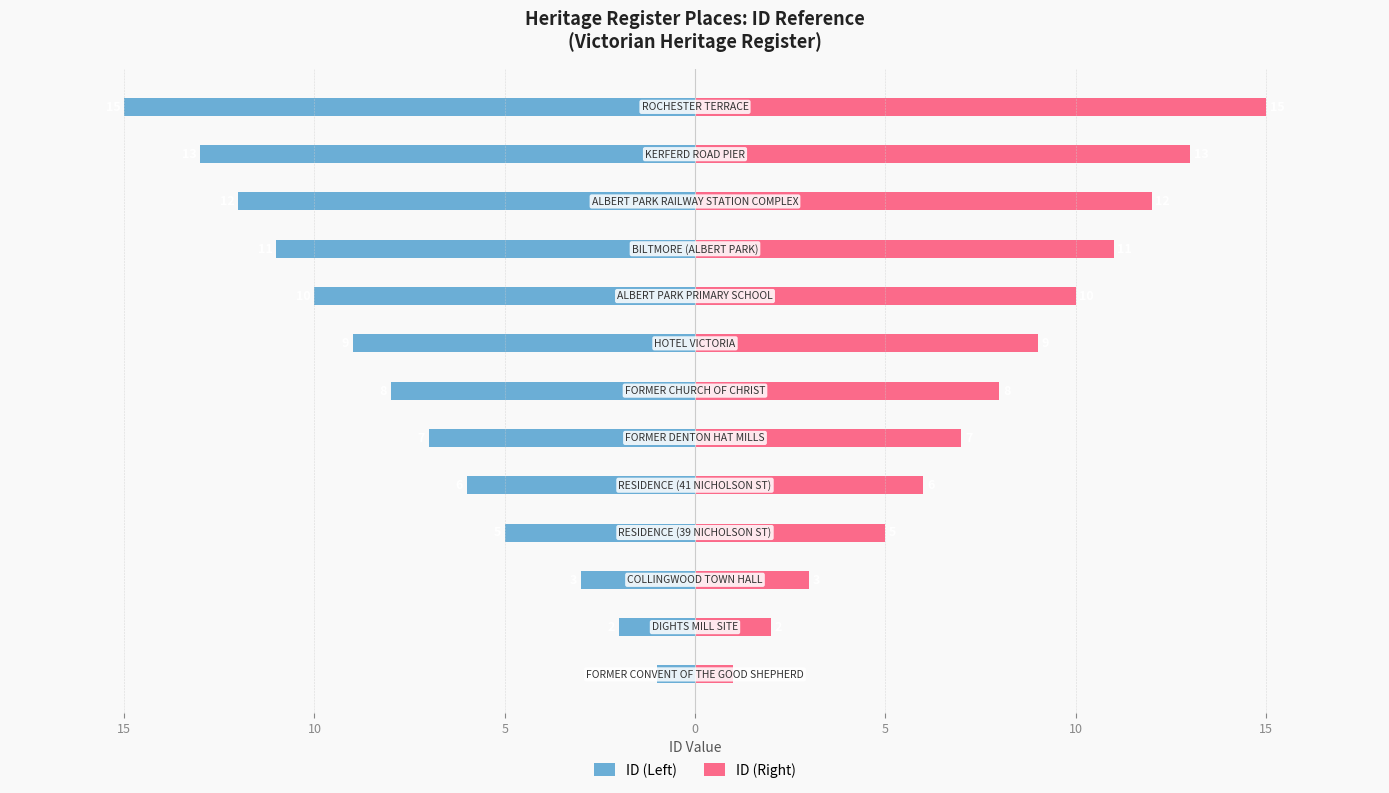

Reading left to right, extract all data points from this chart.

ID (Left): -1	-2	-3	-5	-6	-7	-8	-9	-10	-11	-12	-13	-15
ID (Right): 1	2	3	5	6	7	8	9	10	11	12	13	15